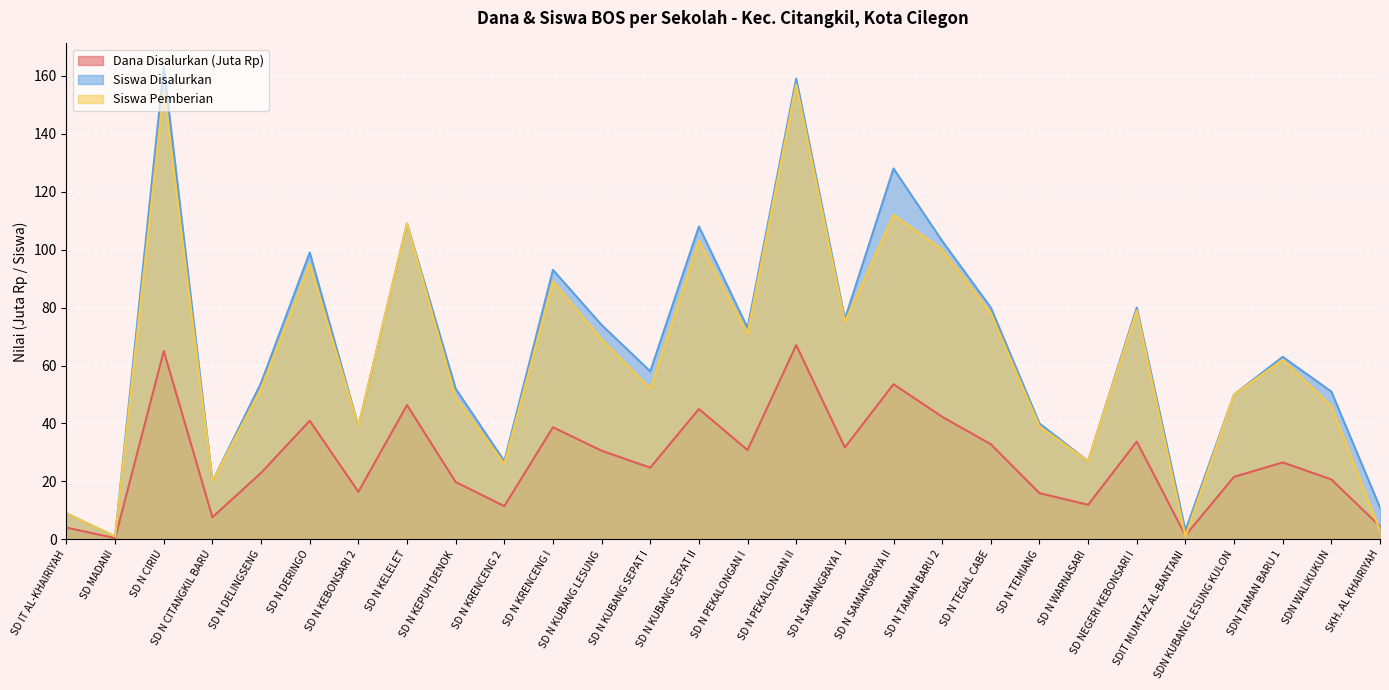

Which series changed the most between SD N WARNASARI and SDN TAMAN BARU 1?

Siswa Disalurkan